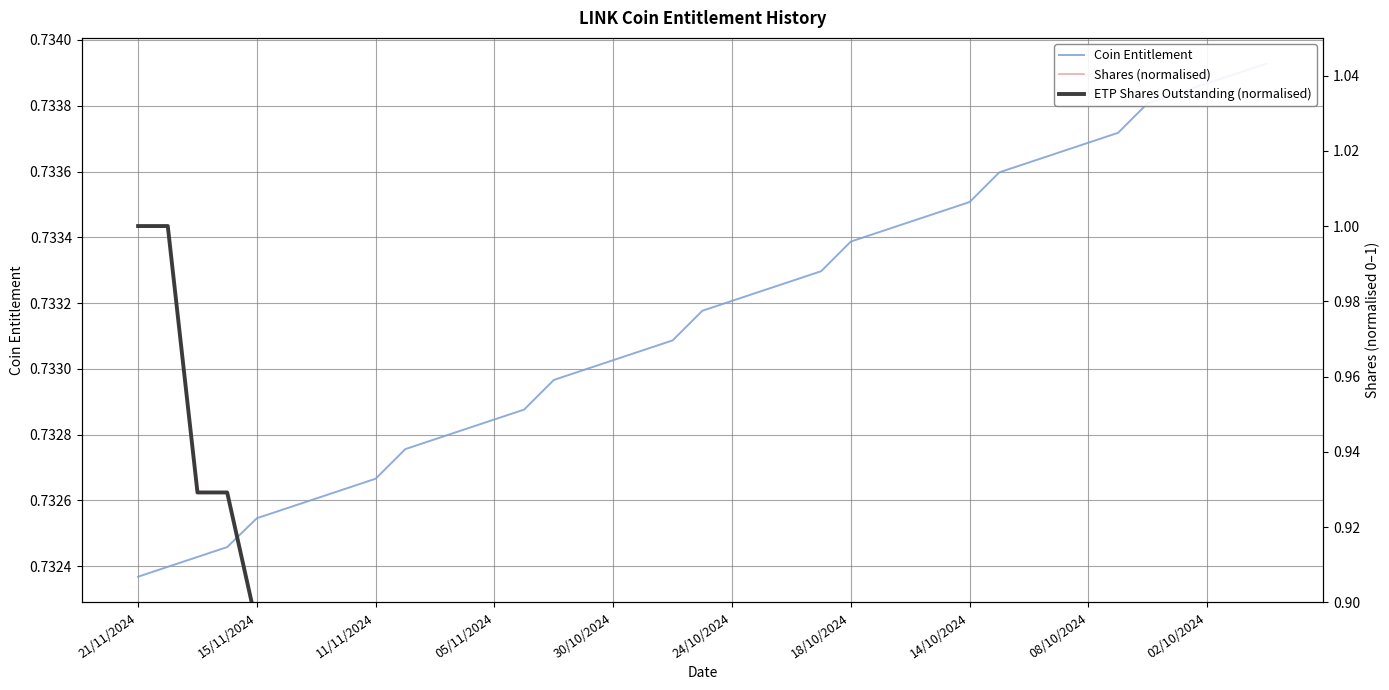

Which series has the largest range (max minus min)?

ETP Shares Outstanding (normalised)